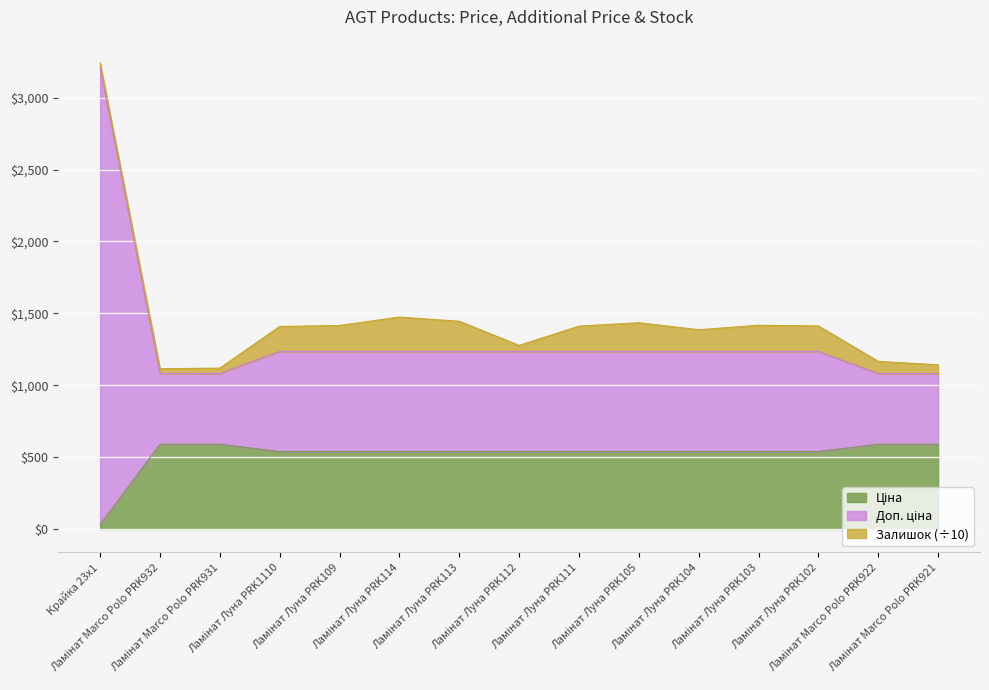

The Ціна series shows 589.9 at Ламінат Marco Polo PRK932. True or false?

True